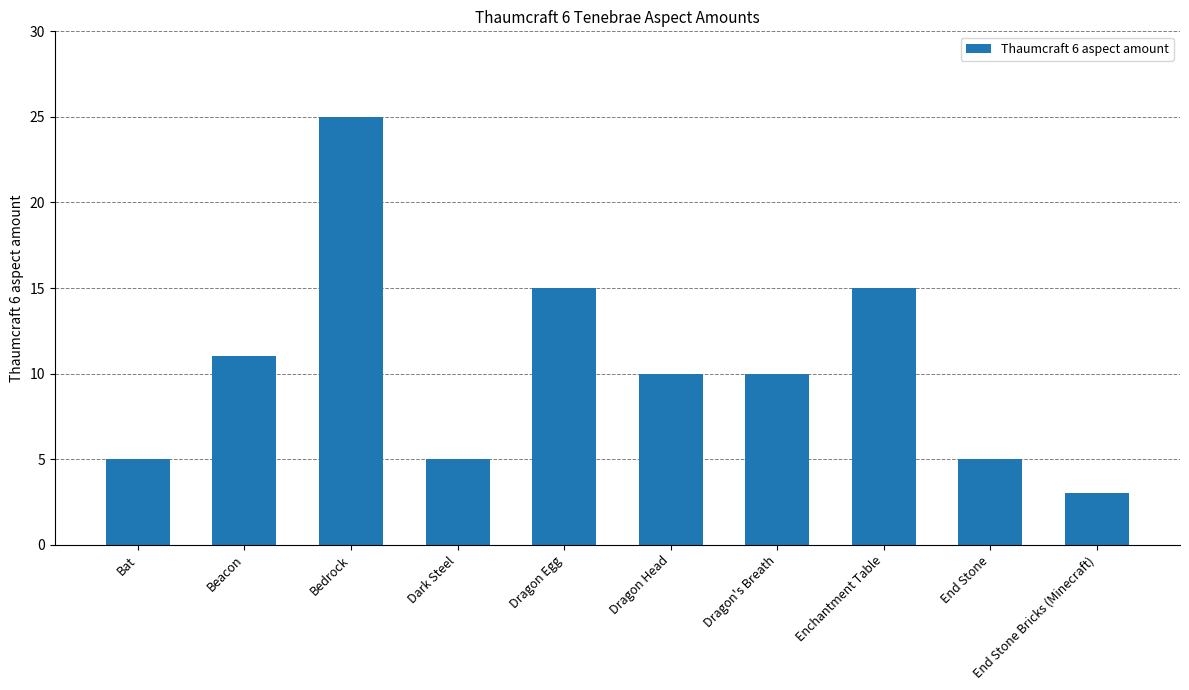

What is the label of the 1st bar from the right?

End Stone Bricks (Minecraft)